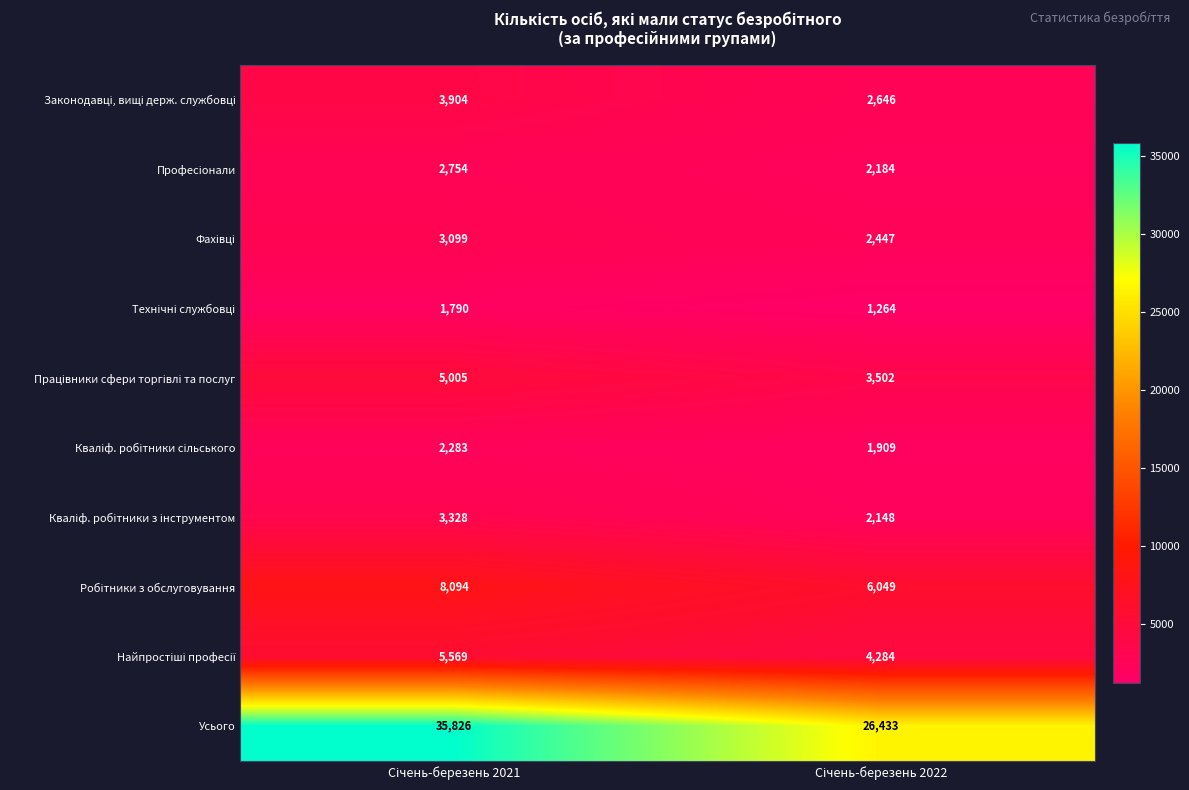

Which series has the largest total across all categories?

Усього